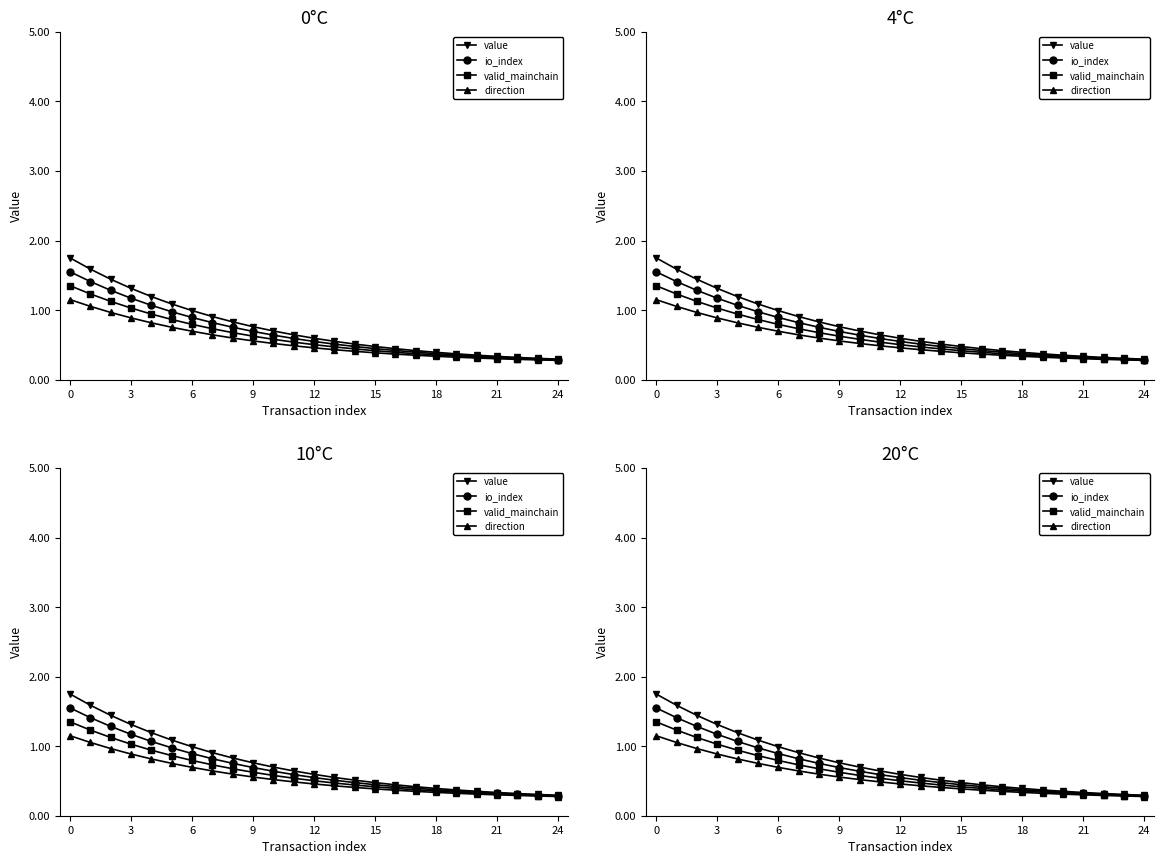

Reading right to left, extract all data points from this chart.

value: 0.3	0.3	0.3	0.3	0.4	0.4	0.4	0.4	0.4	0.5	0.5	0.6	0.6	0.6	0.7	0.8	0.8	0.9	1.0	1.1	1.2	1.3	1.4	1.6	1.8
io_index: 0.3	0.3	0.3	0.3	0.3	0.4	0.4	0.4	0.4	0.4	0.5	0.5	0.5	0.6	0.6	0.7	0.8	0.8	0.9	1.0	1.1	1.2	1.3	1.4	1.6
valid_mainchain: 0.3	0.3	0.3	0.3	0.3	0.3	0.4	0.4	0.4	0.4	0.4	0.5	0.5	0.5	0.6	0.6	0.7	0.7	0.8	0.9	0.9	1.0	1.1	1.2	1.4
direction: 0.3	0.3	0.3	0.3	0.3	0.3	0.3	0.4	0.4	0.4	0.4	0.4	0.5	0.5	0.5	0.6	0.6	0.6	0.7	0.8	0.8	0.9	1.0	1.1	1.1